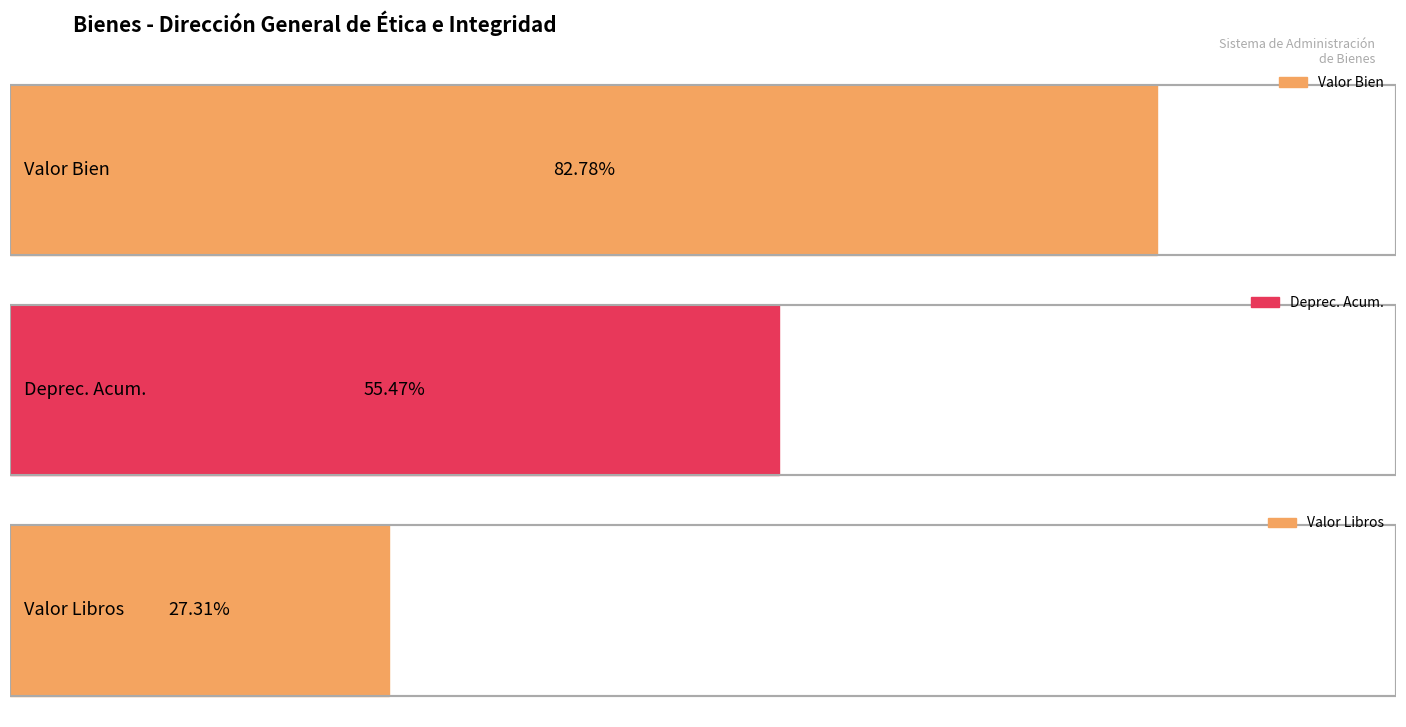

How many series are shown in this chart?

3